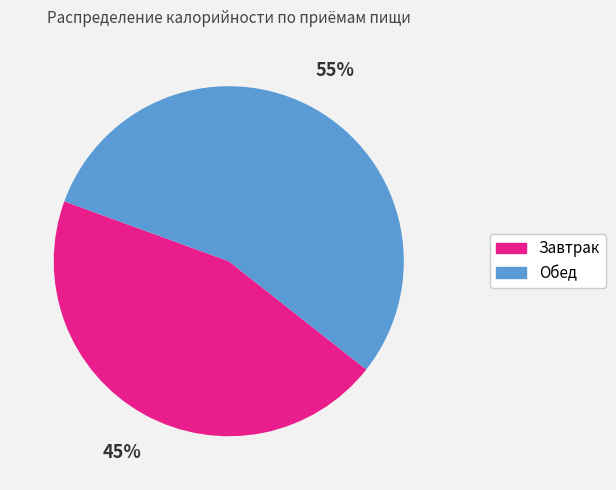

How many slices are in this pie chart?

2